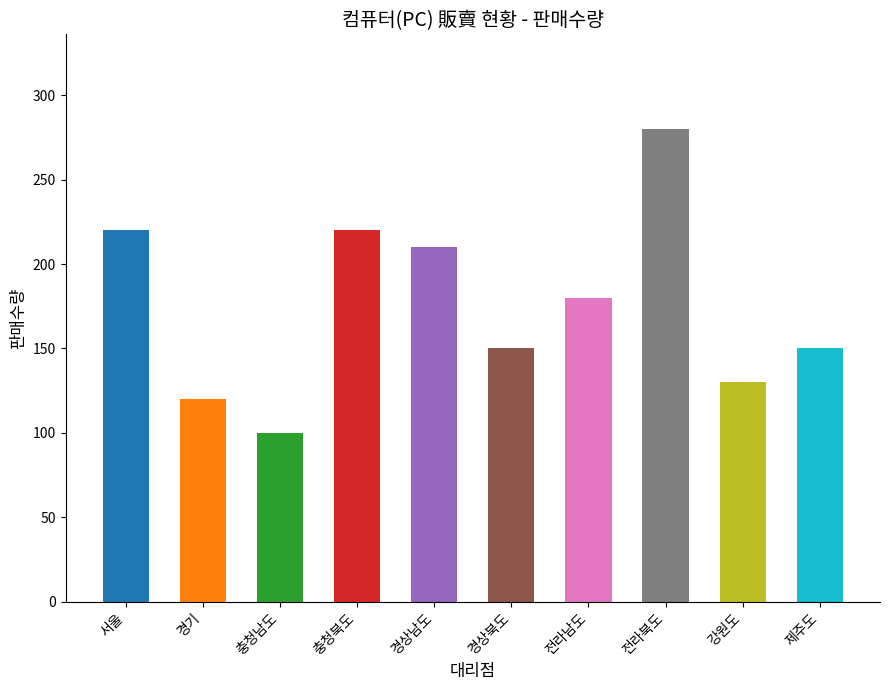

True or false: the data shows 370 at 전라북도.

False